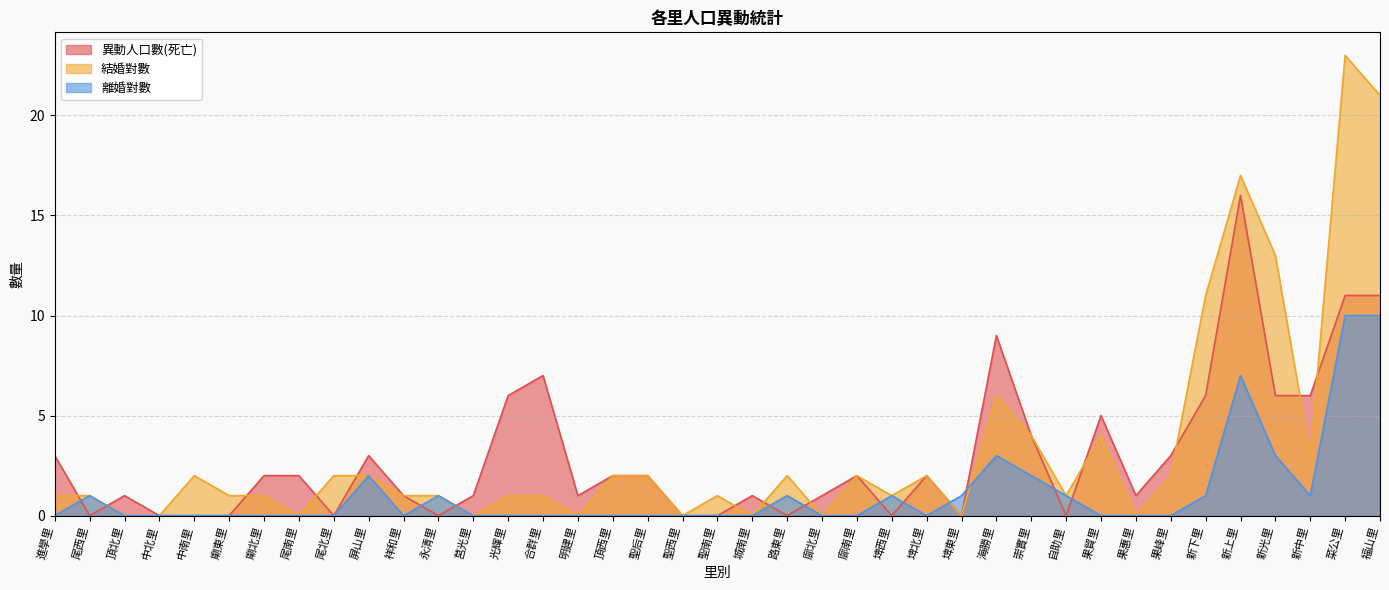

How many lines are shown in the chart?

3